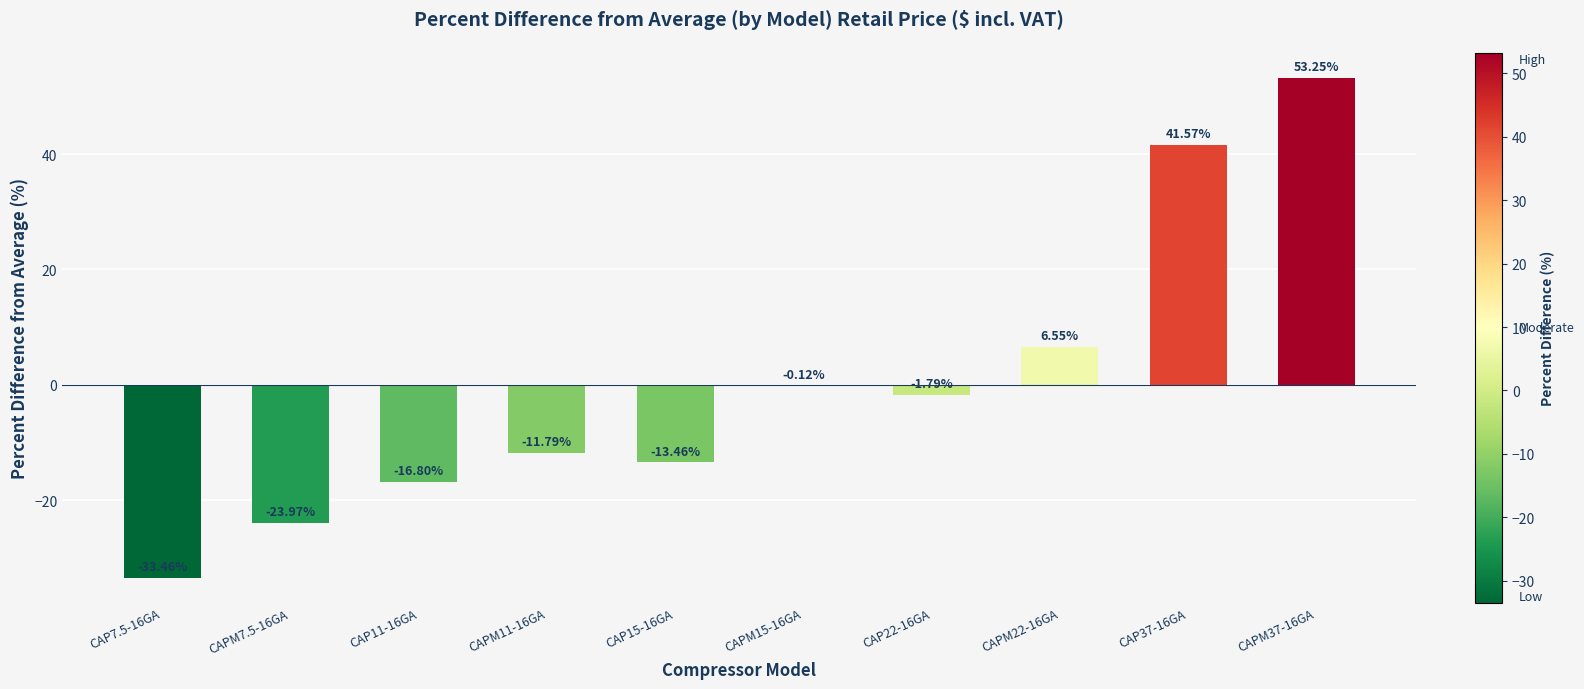

What is the change in value from CAP7.5-16GA to CAPM11-16GA?

+21.7